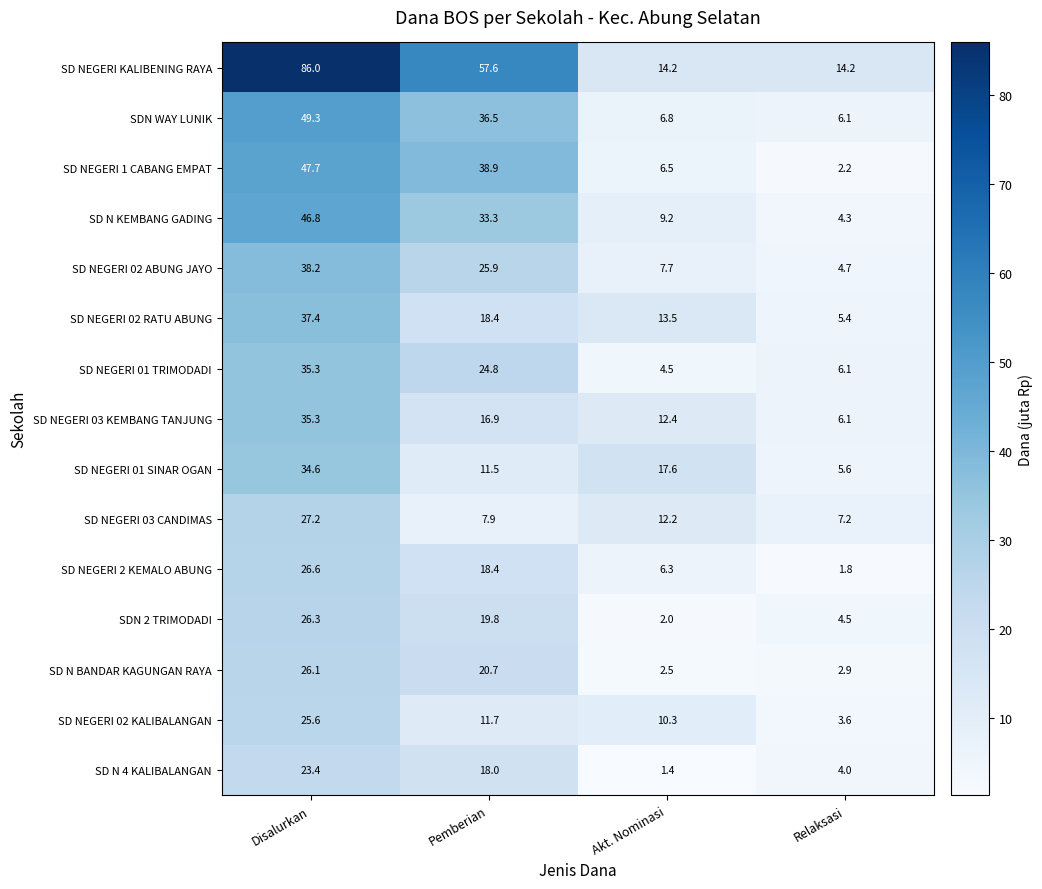

True or false: SDN 2 TRIMODADI has a value of 1.1 at Akt. Nominasi.

False